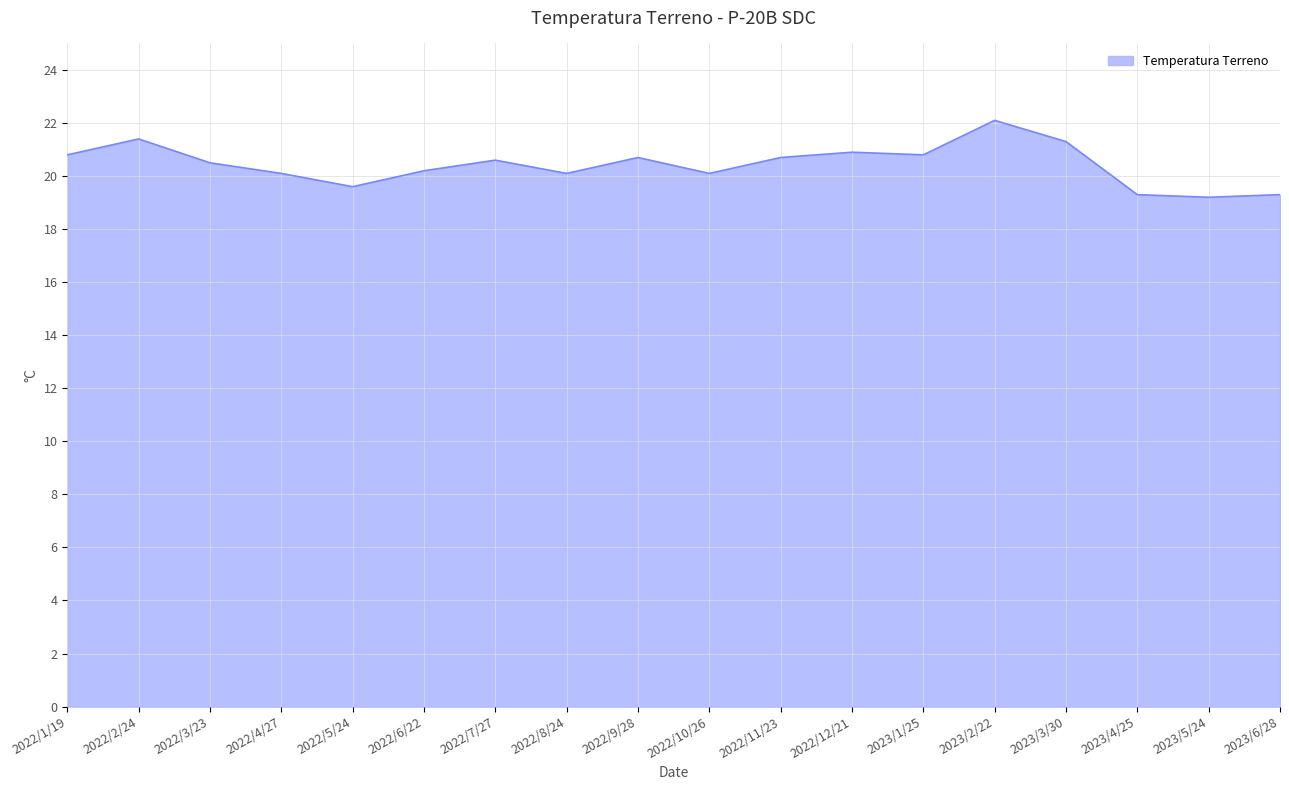

What is the sum of all values?

367.7